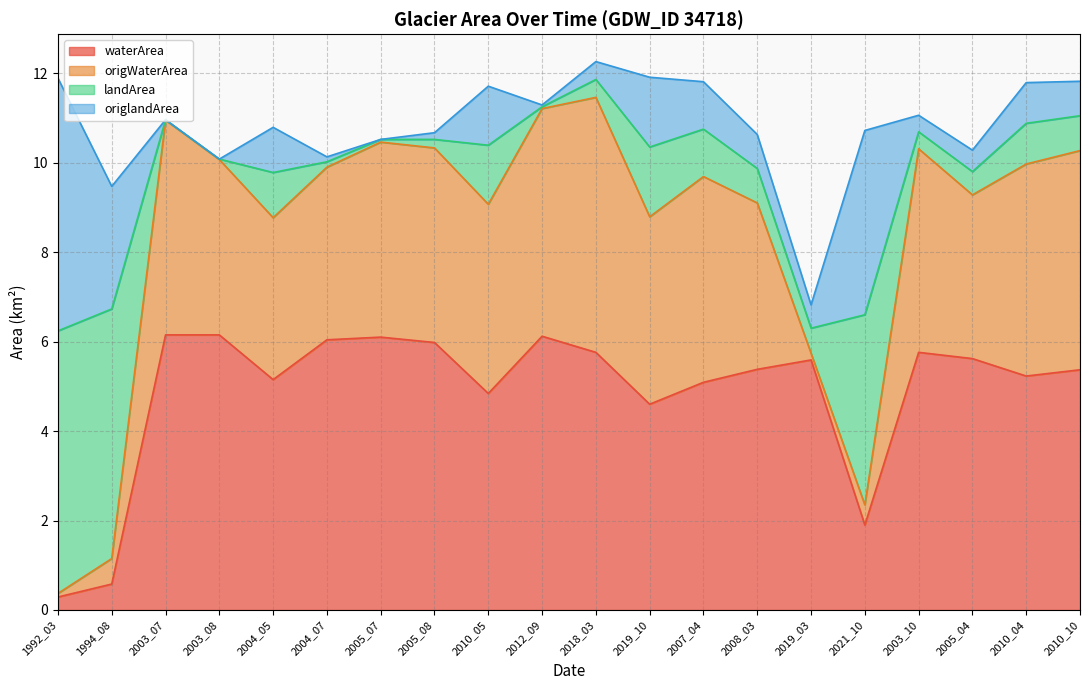

True or false: waterArea has a value of 5.1 at 2007_04.

True